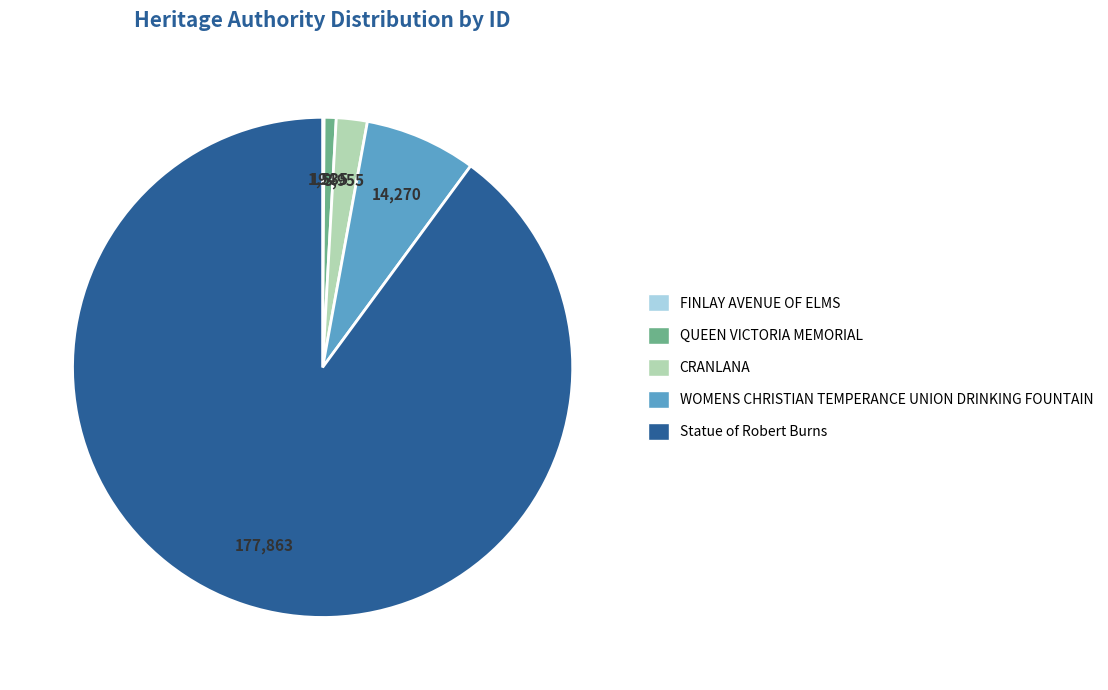

Which slice represents more than half of the pie?

Statue of Robert Burns